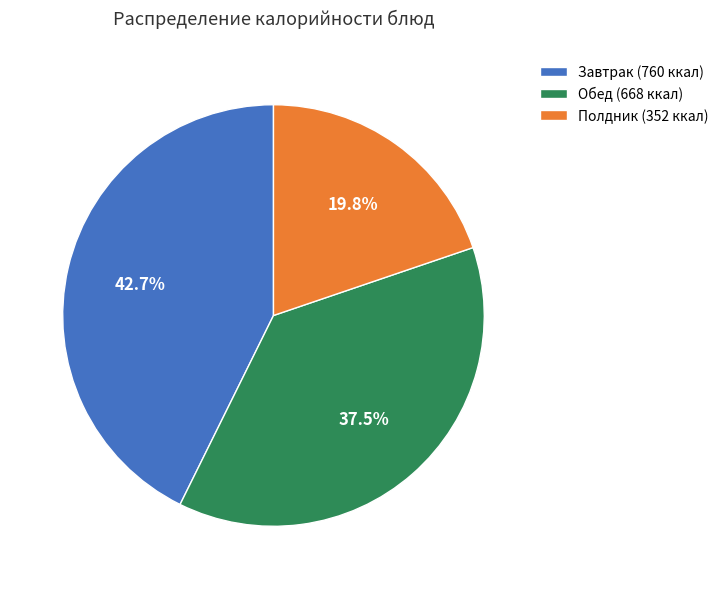

What percentage do Обед (668 ккал) and Полдник (352 ккал) together represent?

57.3%